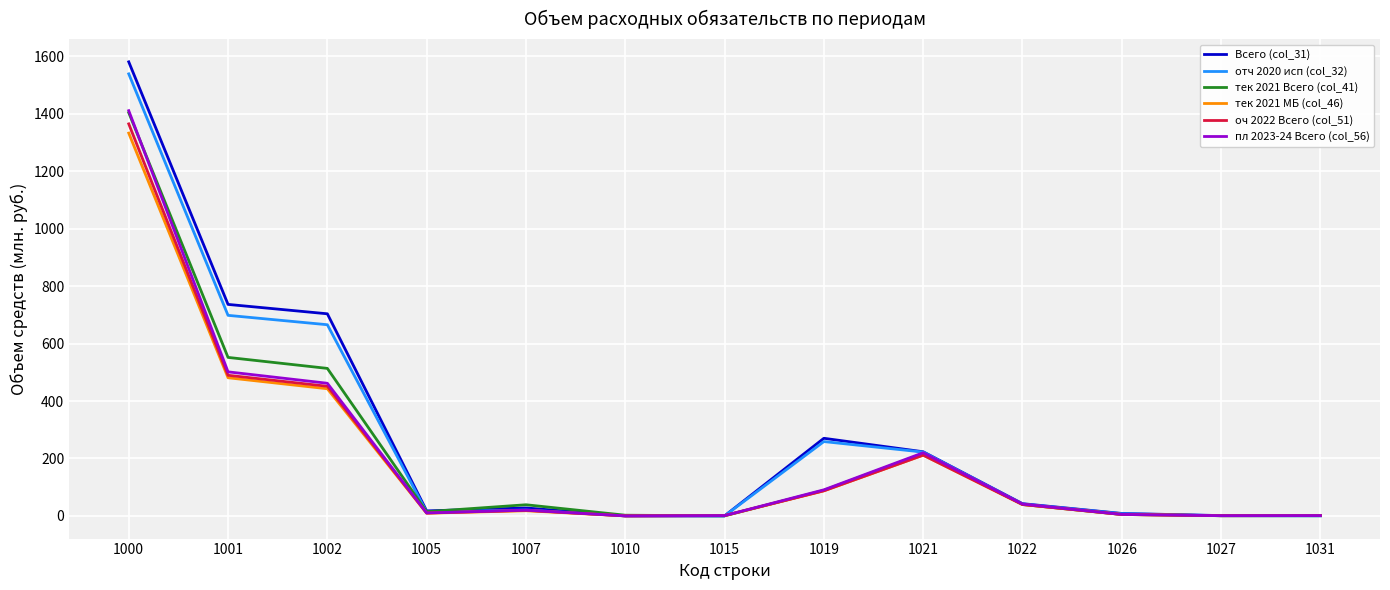

Which series has the widest spread of values?

Всего (col_31)